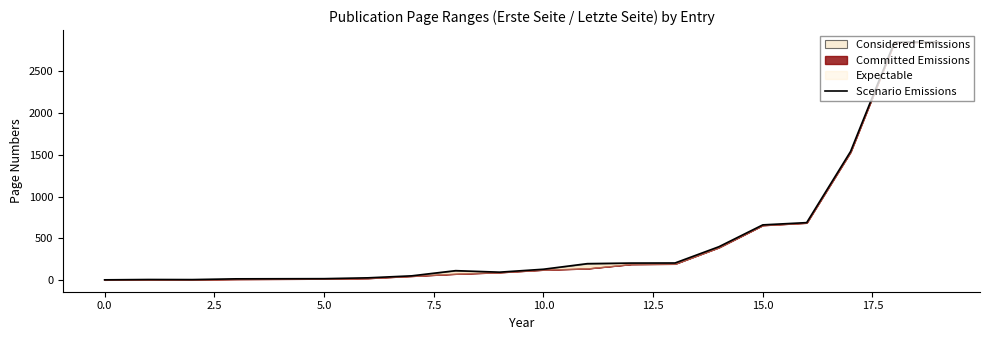

What is the sum of all values?

10047